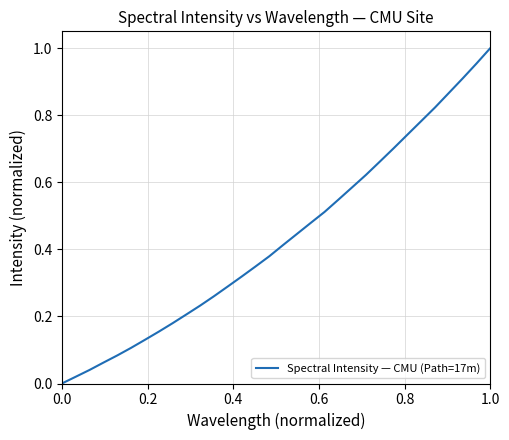

The chart shows a value of 0.5 at 1.0. True or false?

False